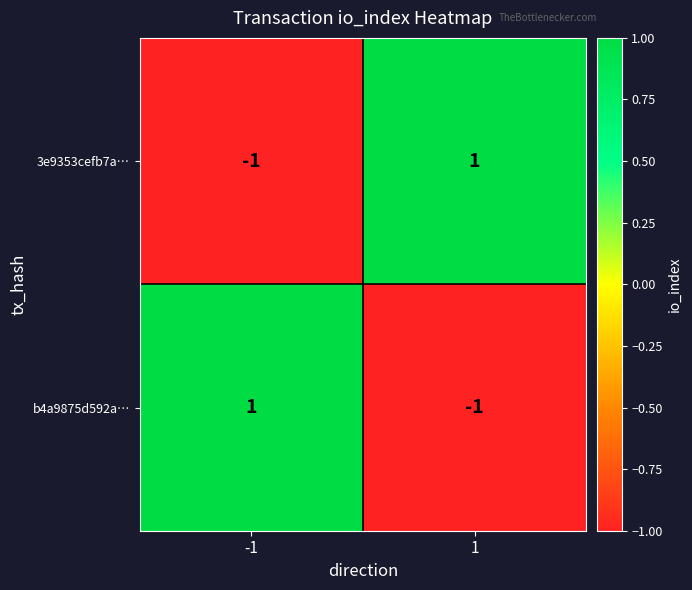

Is it true that b4a9875d592a… equals 2 at -1?

False